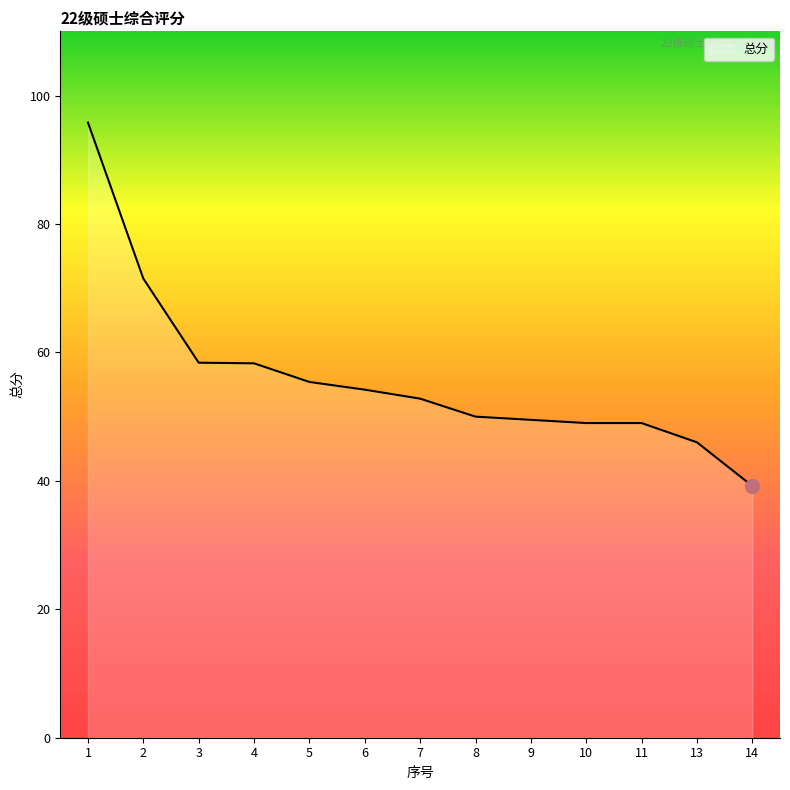

At which label does the data first exceed 52?

1